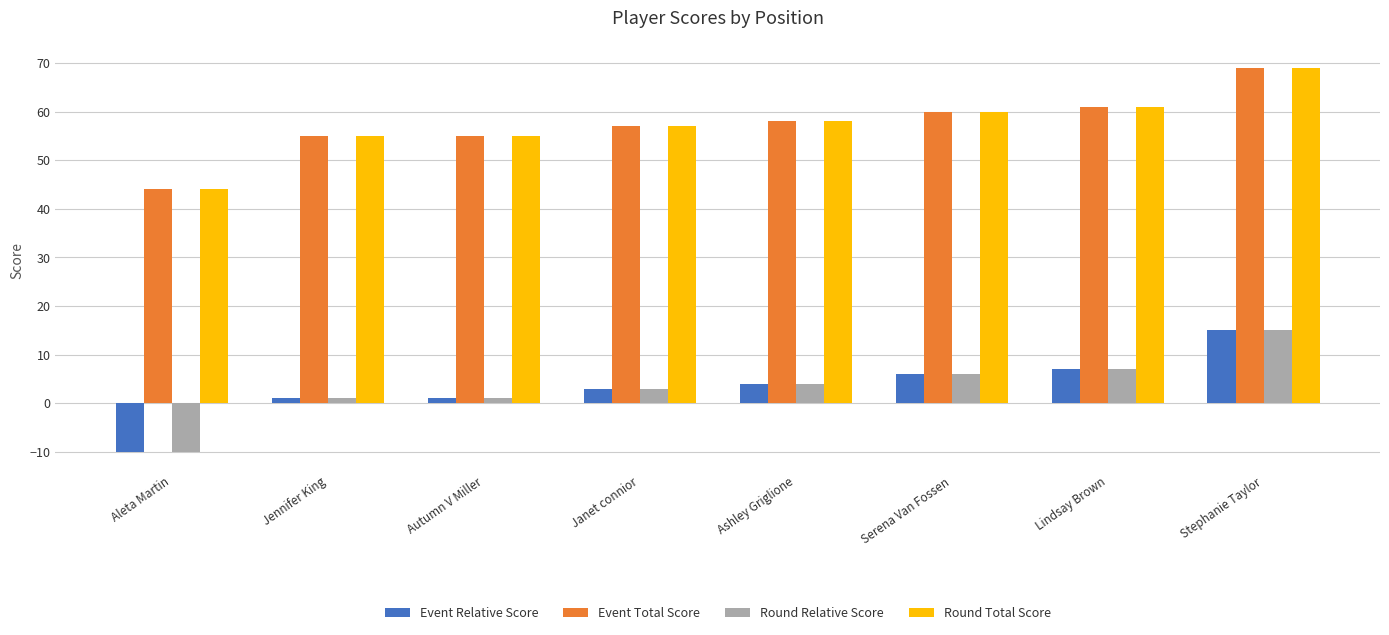

What is the difference between the highest and lowest values at Ashley Griglione?

54